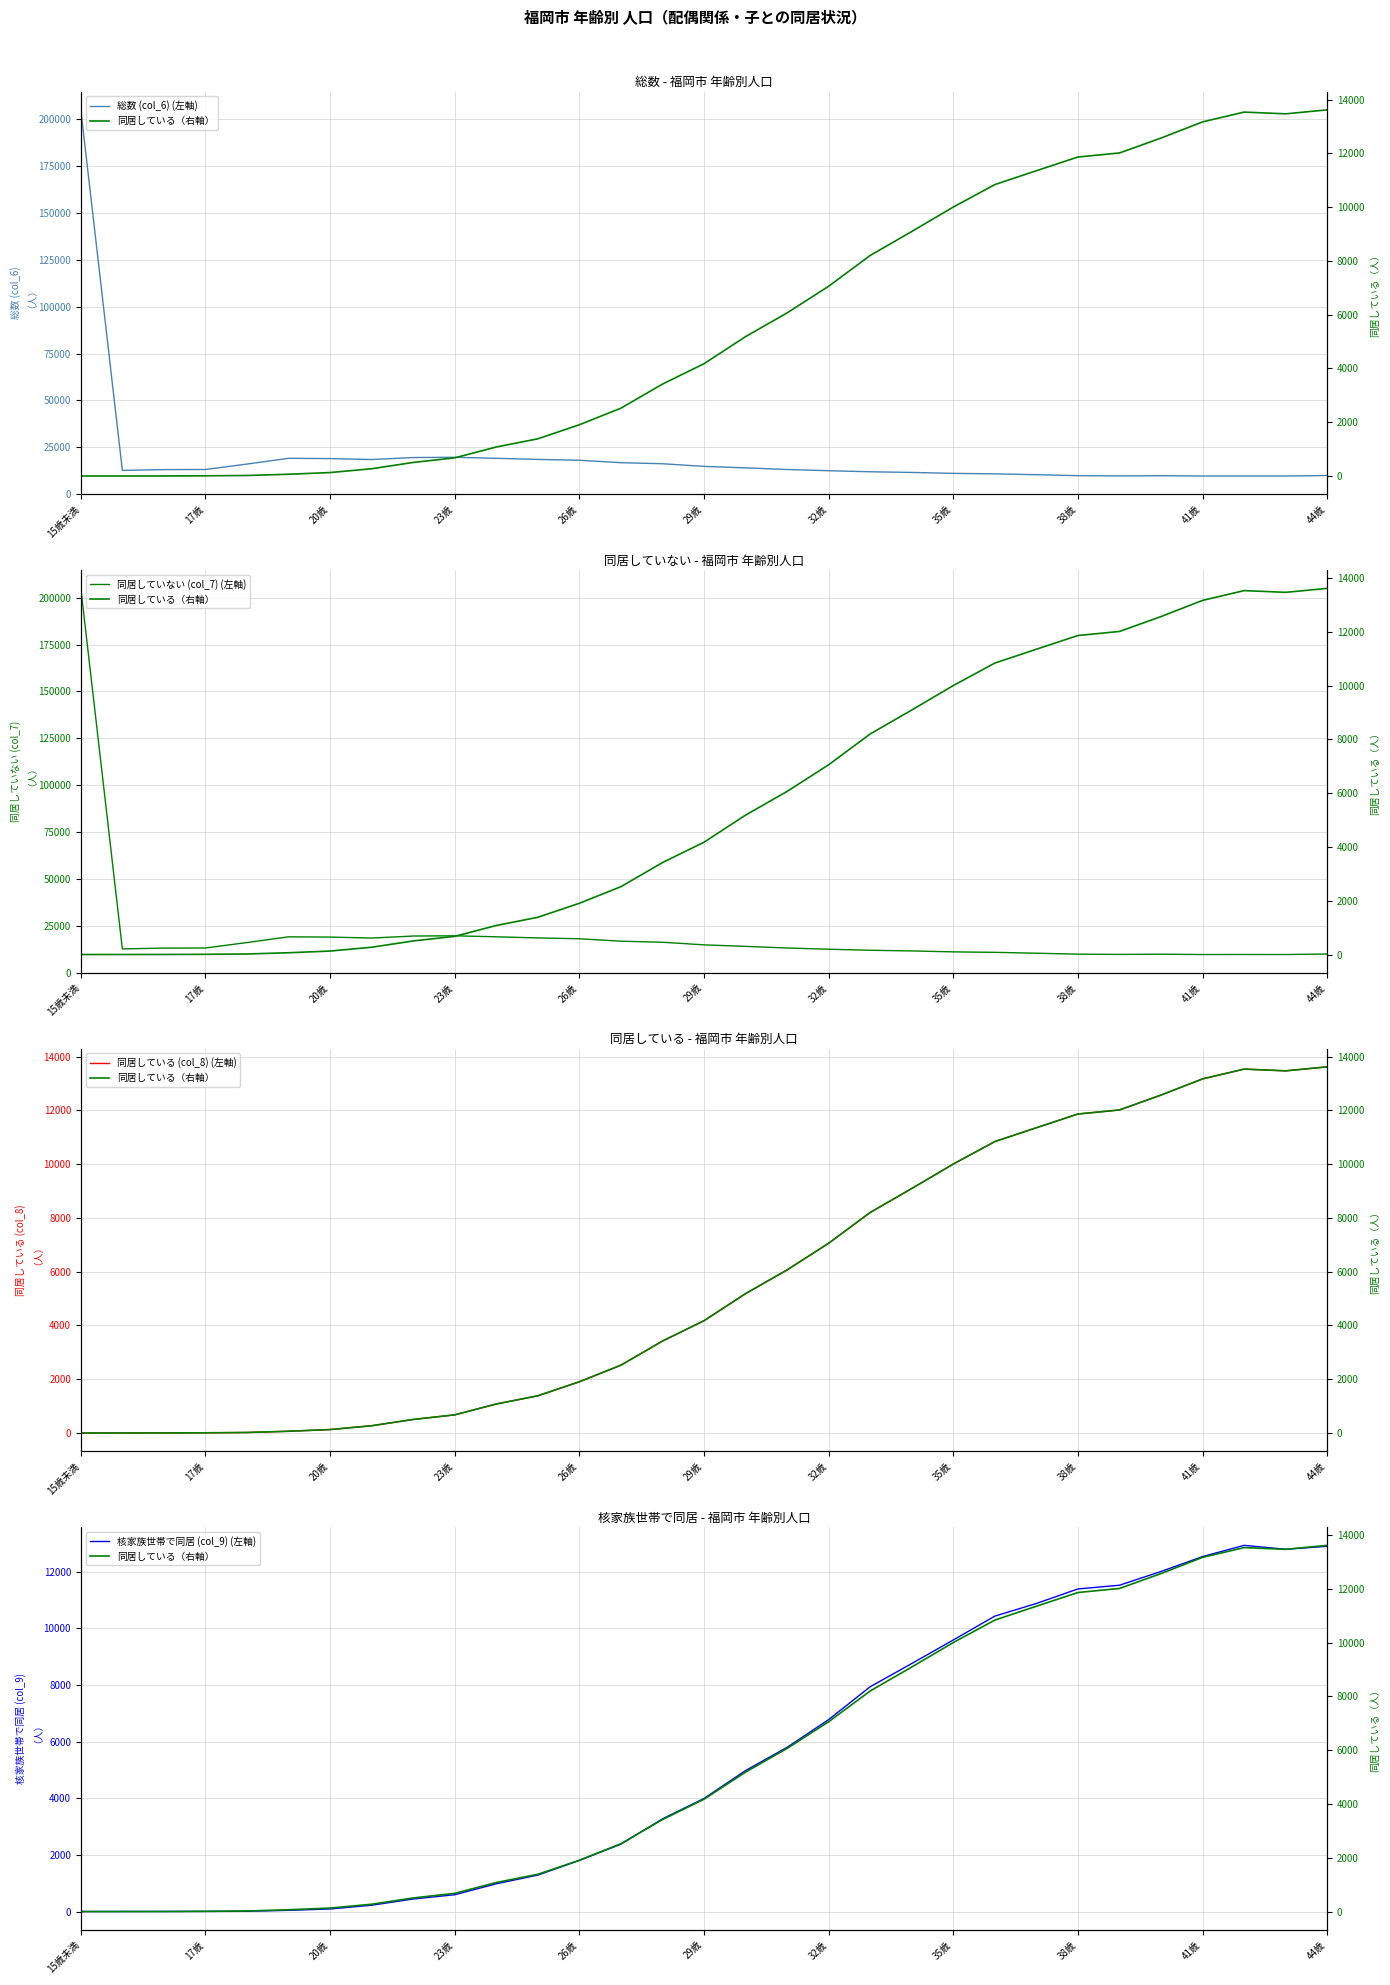

At which category is the sum across all series the highest?

15歳未満